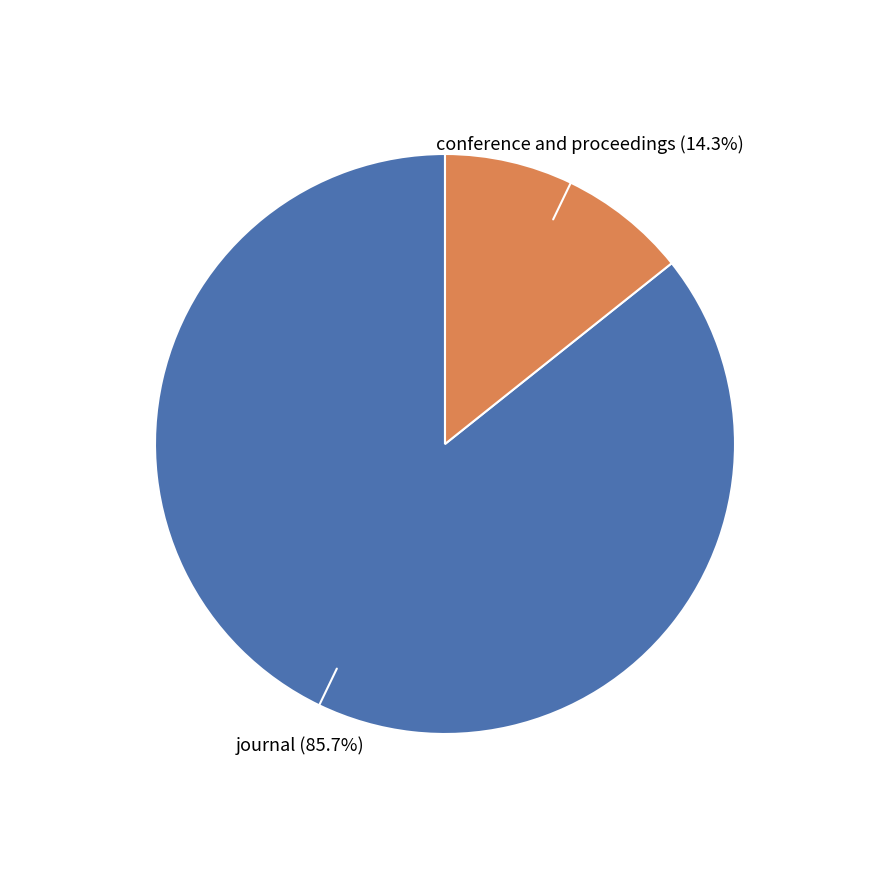

Is there any slice that represents more than half of the pie?

Yes